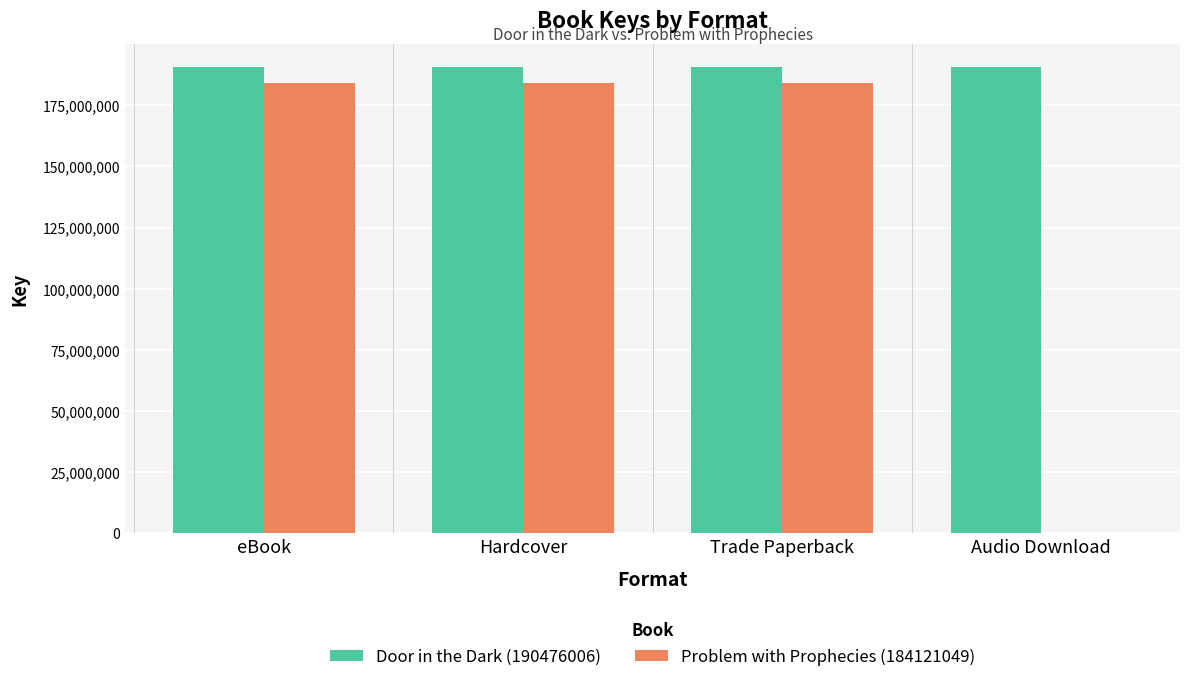

Is it true that Door in the Dark (190476006) equals 267129597 at Trade Paperback?

False